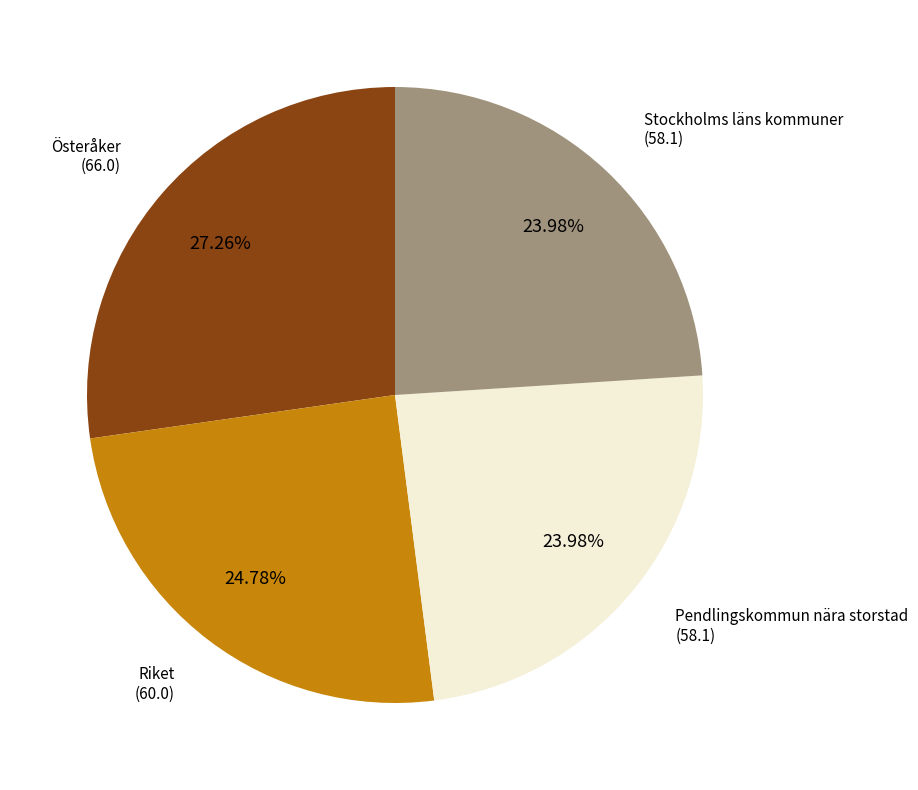

Is there a majority slice in this chart?

No